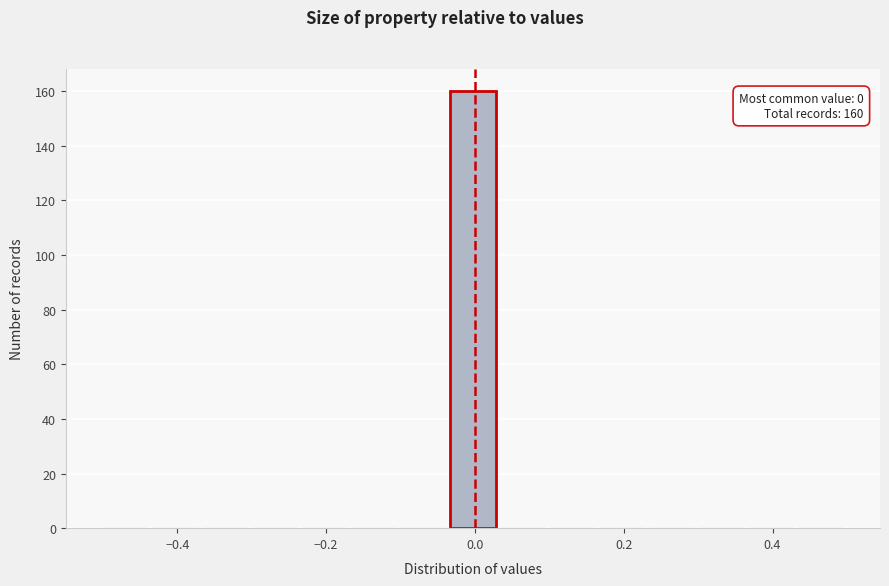

Read against the x-axis, roughly where is the centre of the tallest bar?

0.00